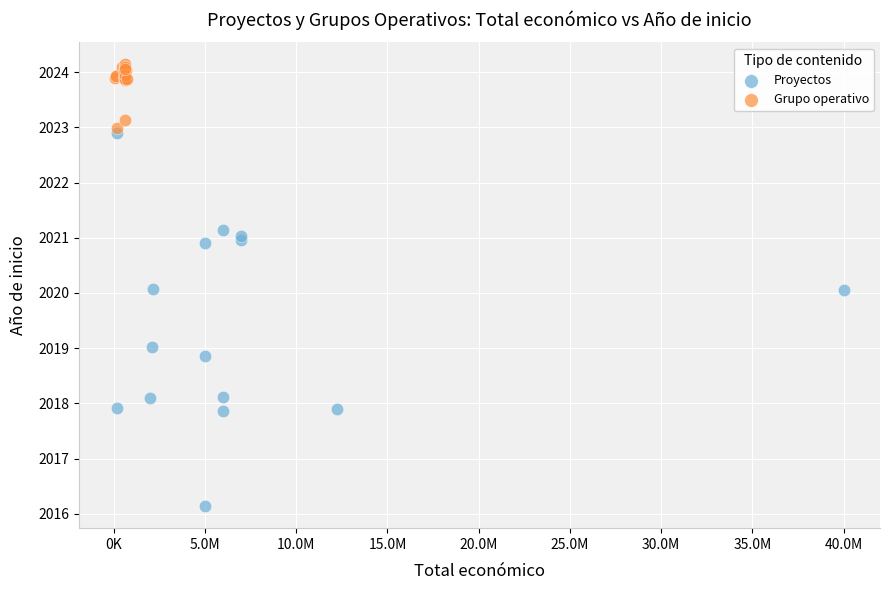

Which series reaches the maximum Y coordinate?

Grupo operativo